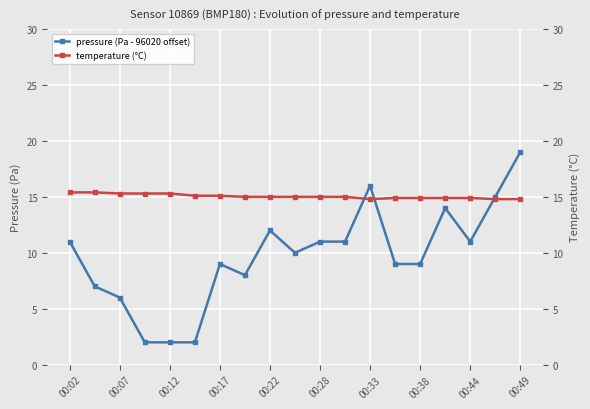

True or false: pressure (Pa - 96020 offset) has more than 2 points higher than both neighbors.

True